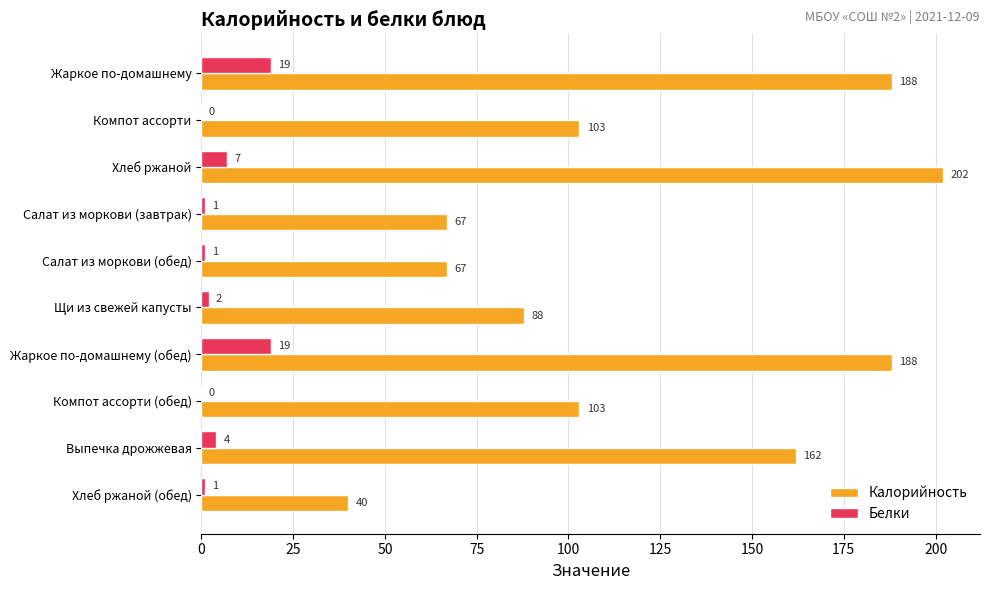

How many data points does each series have?

10